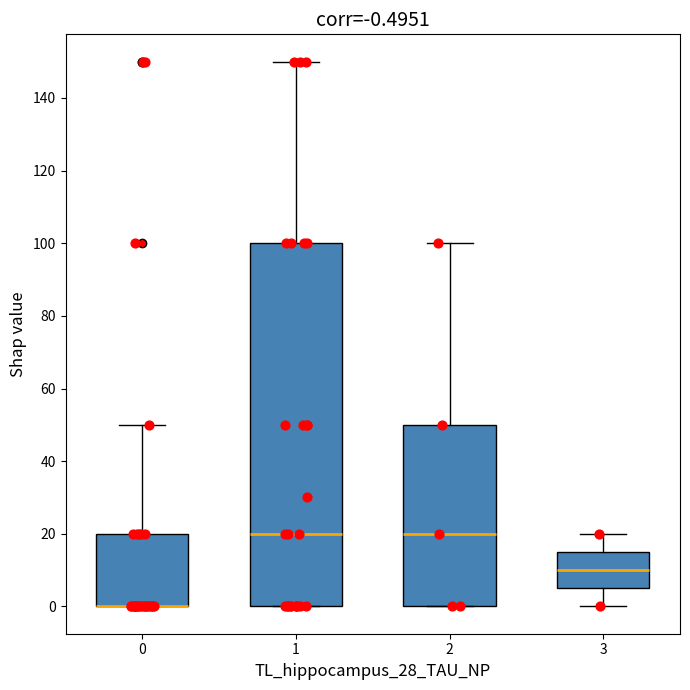

Comparing the boxes themselves (not the whiskers), which one is the tallest?

1